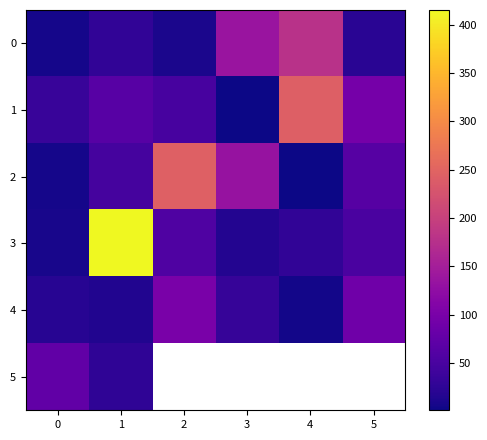

What is the spread (max minus min) of values at 1?

400.0